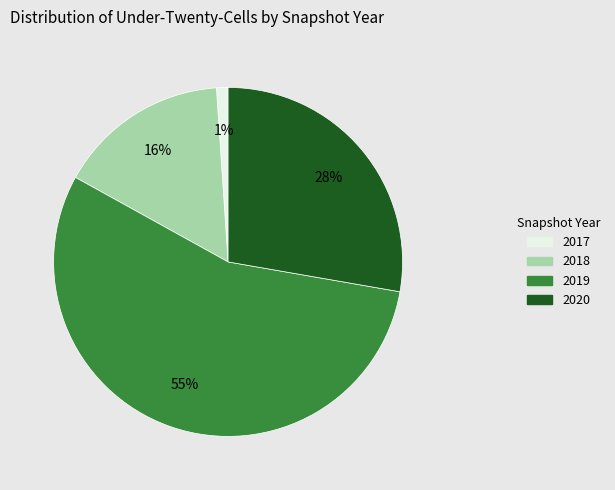

To the nearest percent, what is the average slice percentage?

25%